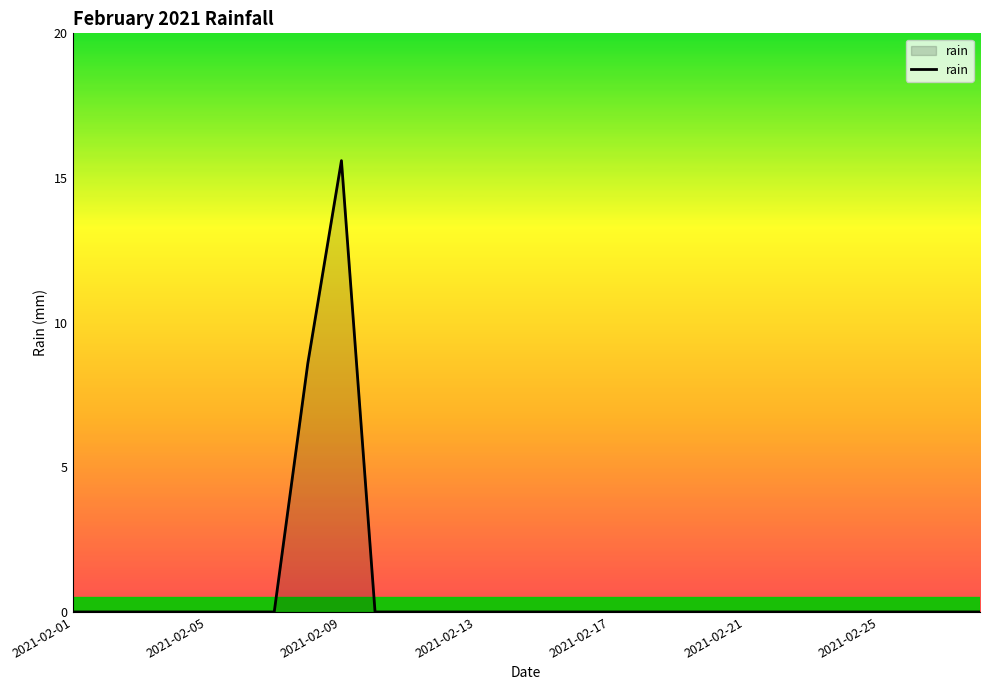

What is the maximum value shown in the chart?

15.6